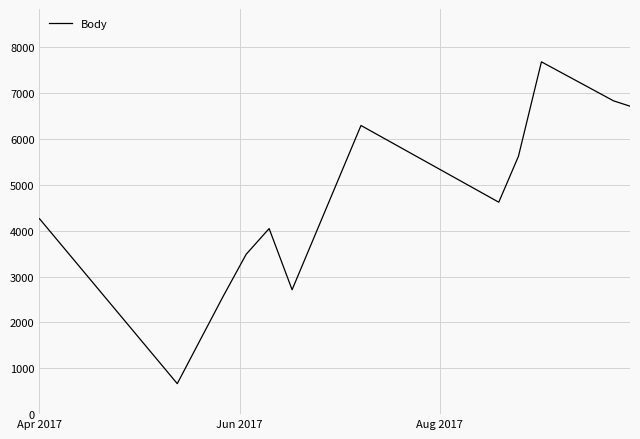

What is the minimum value shown in the chart?

665